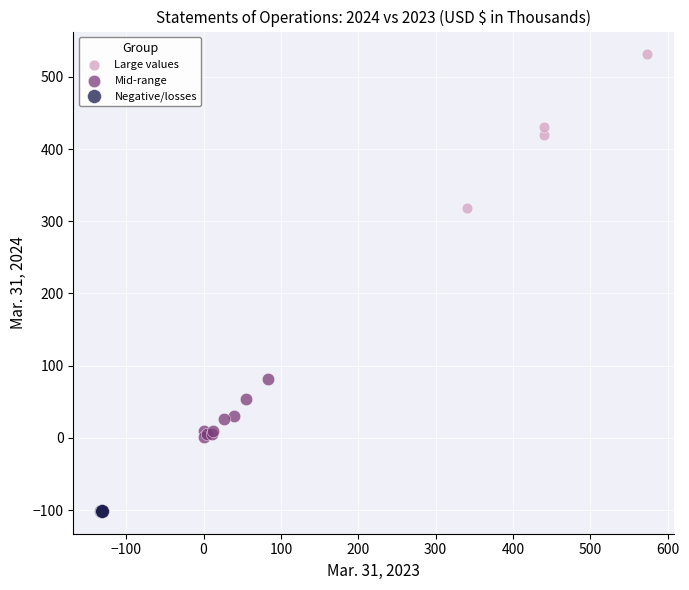

Which series reaches the maximum Y coordinate?

Large values